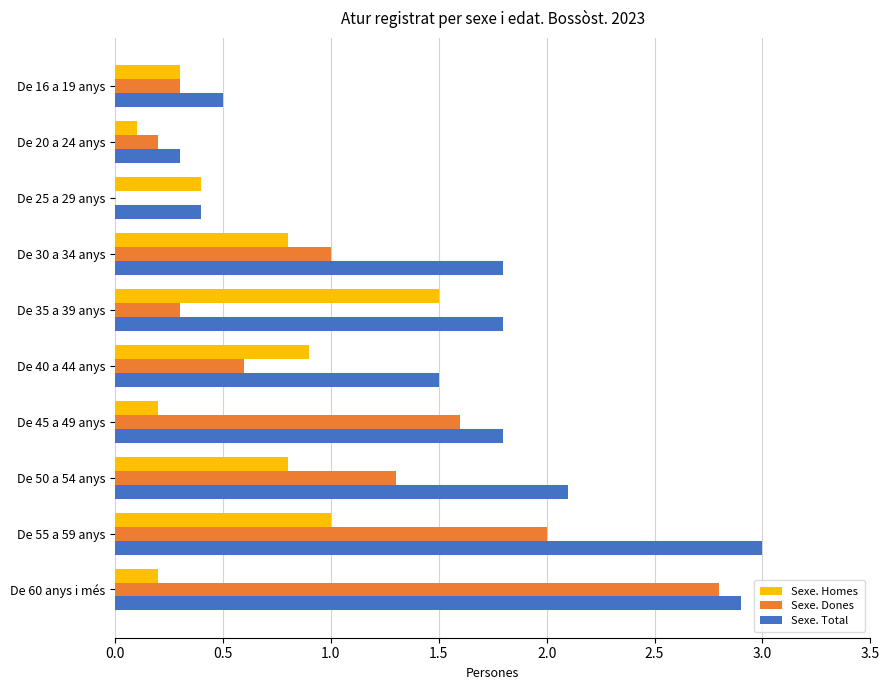

Count the number of categories in the chart.

10